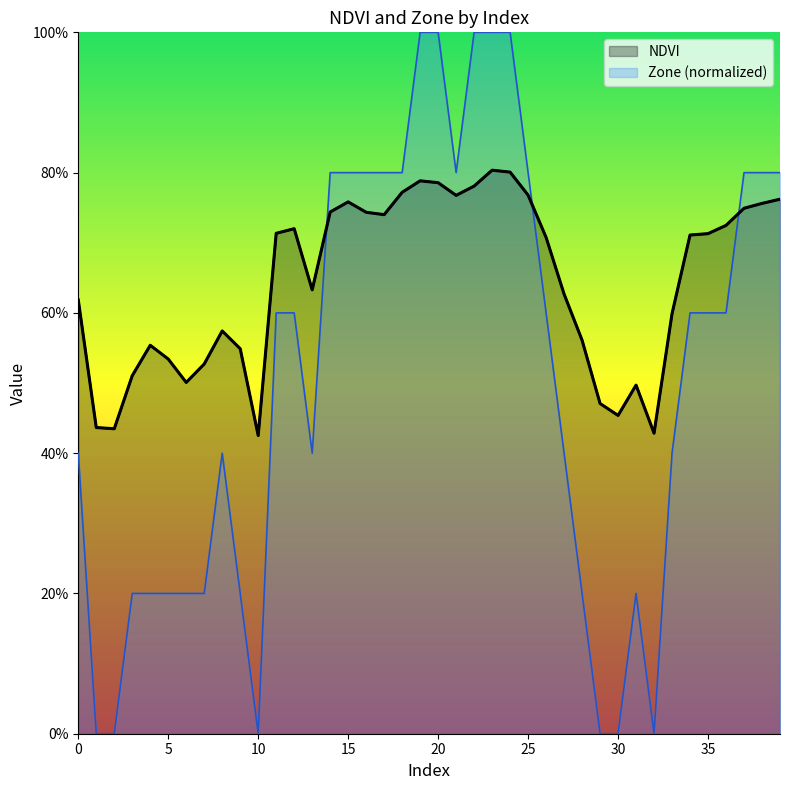

True or false: Zone has more than 1 points higher than both neighbors.

True